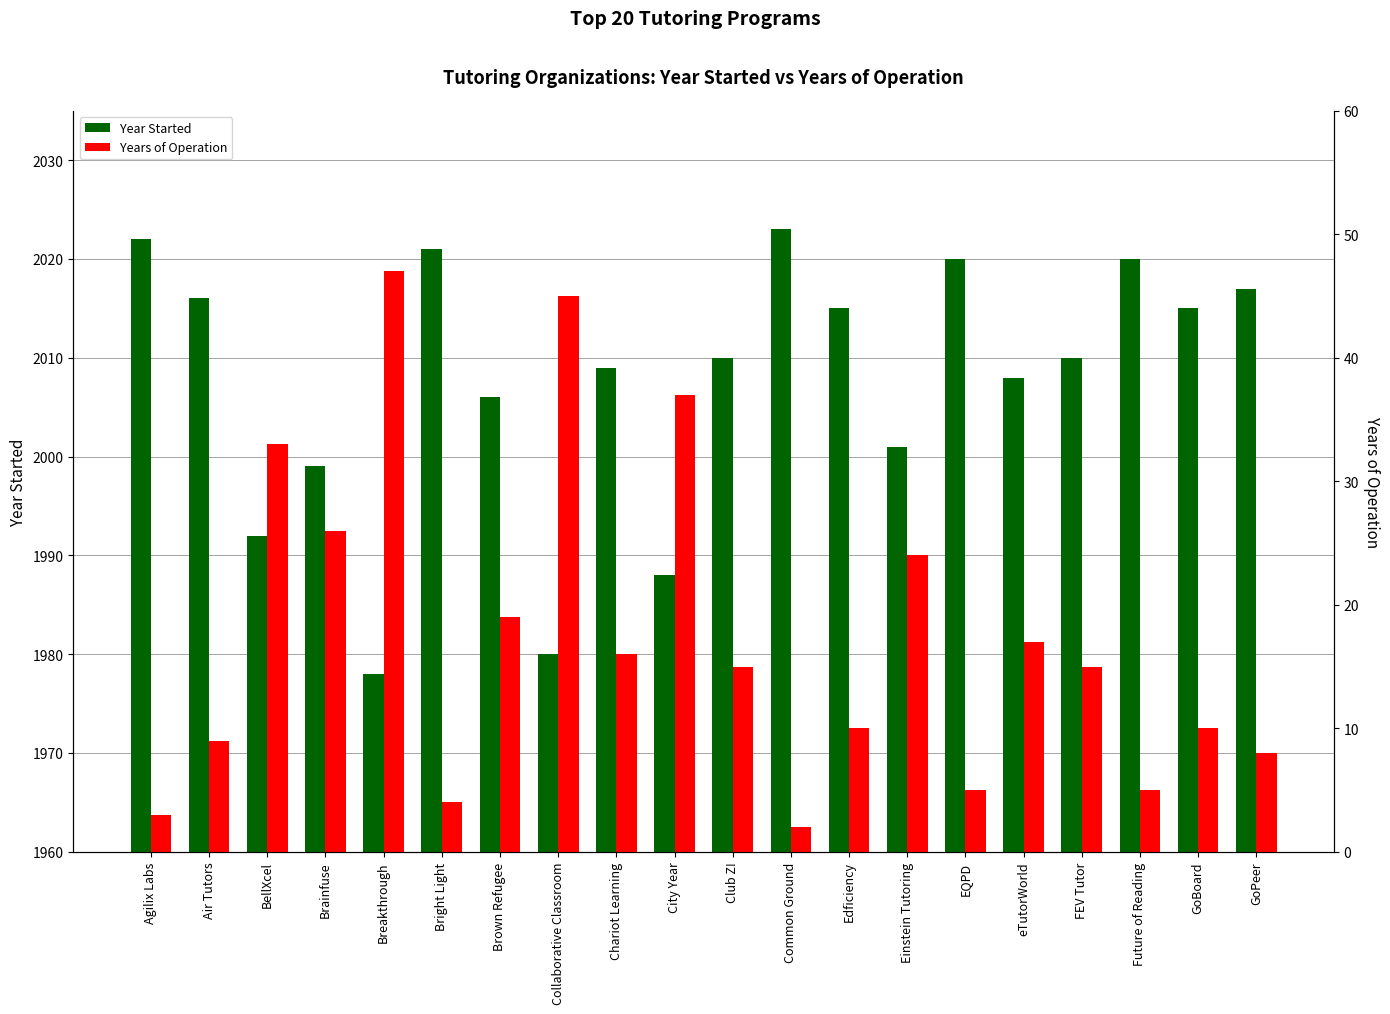

List the series in order of their overall mean, lowest first.

Years of Operation, Year Started